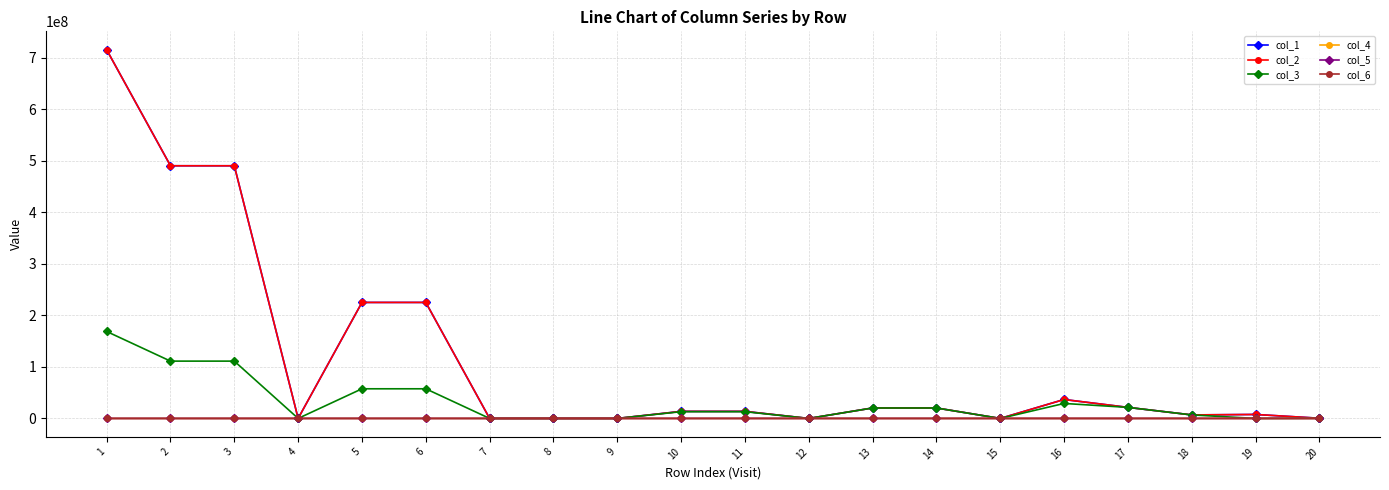

Is this an area chart (filled region under the line)?

No